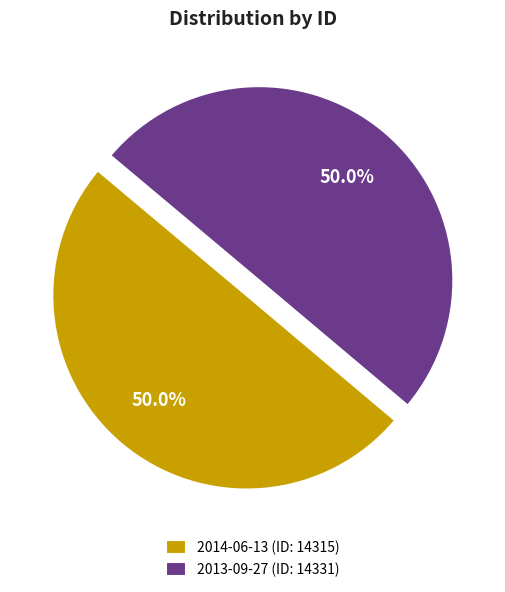

To the nearest percent, what is the combined percentage of 2014-06-13 and 2013-09-27?

100%